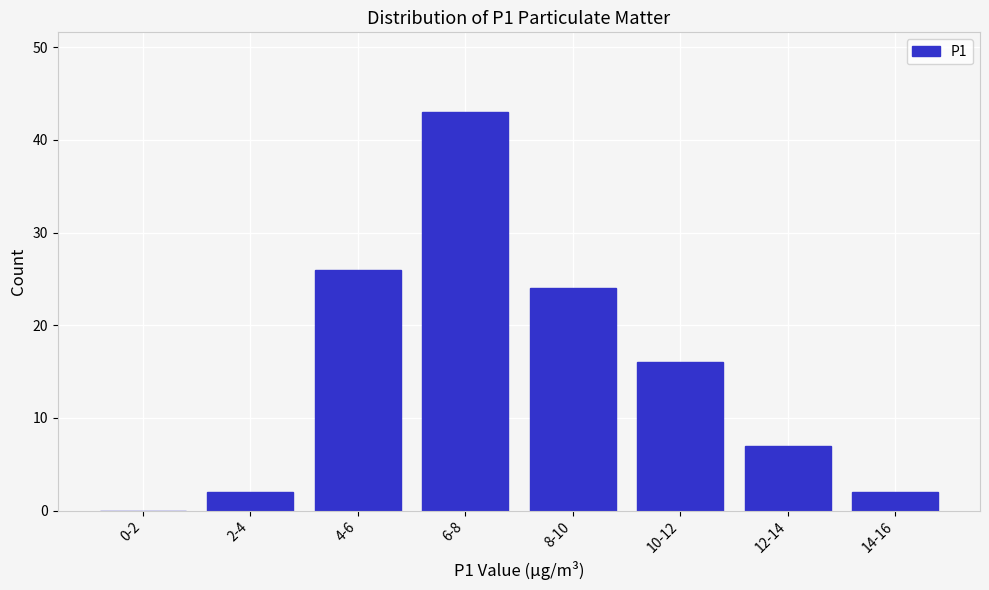

Reading left to right, what are all the values shown in this chart?

0-2=0	2-4=2	4-6=26	6-8=43	8-10=24	10-12=16	12-14=7	14-16=2